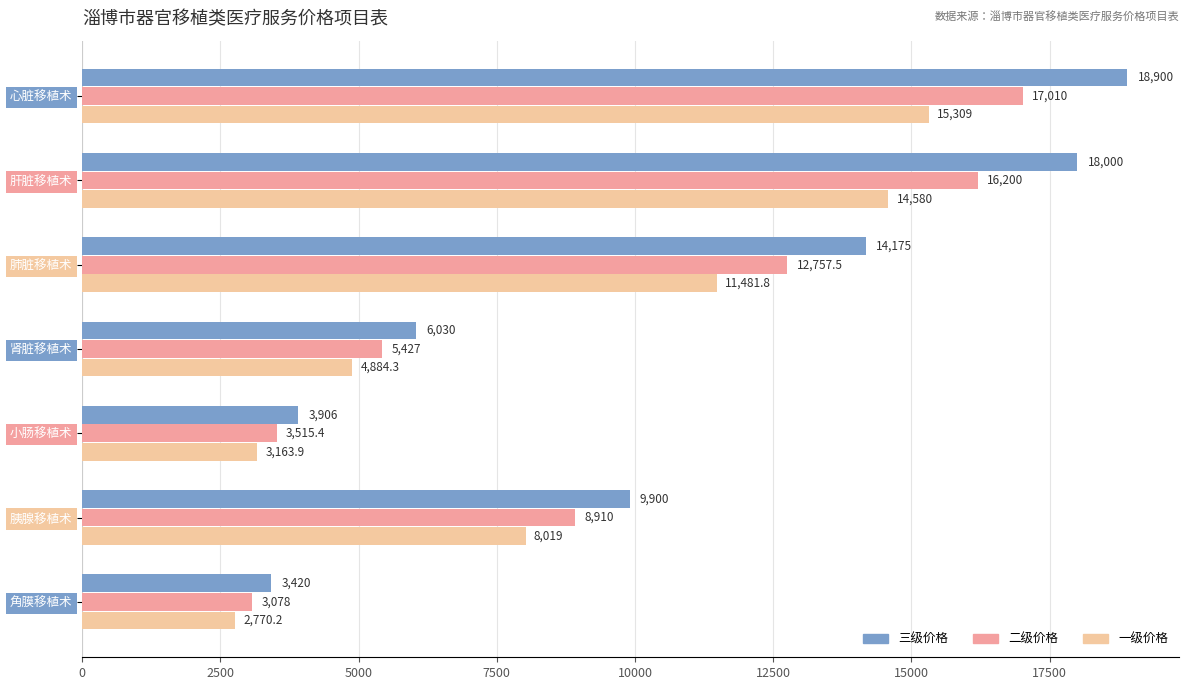

Which series has the largest total across all categories?

三级价格